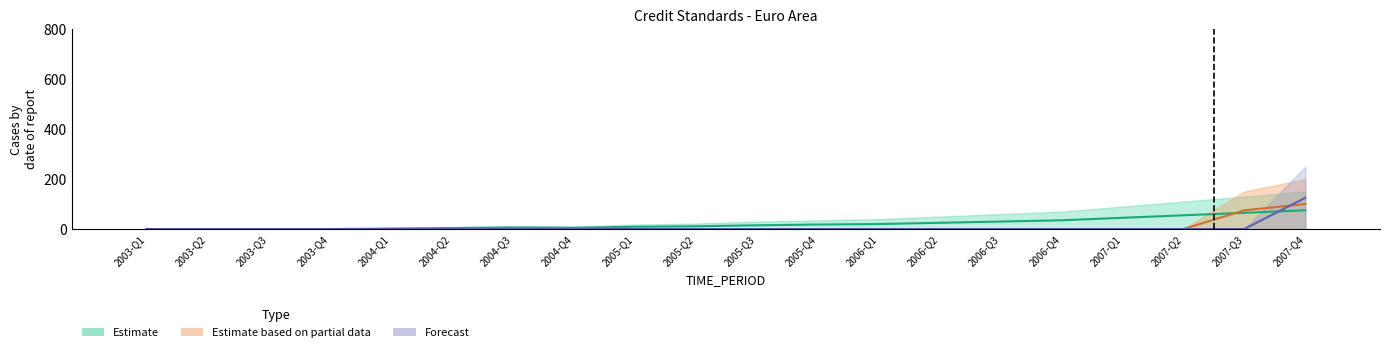

Between 2003-Q1 and 2004-Q1, which is larger?

2004-Q1